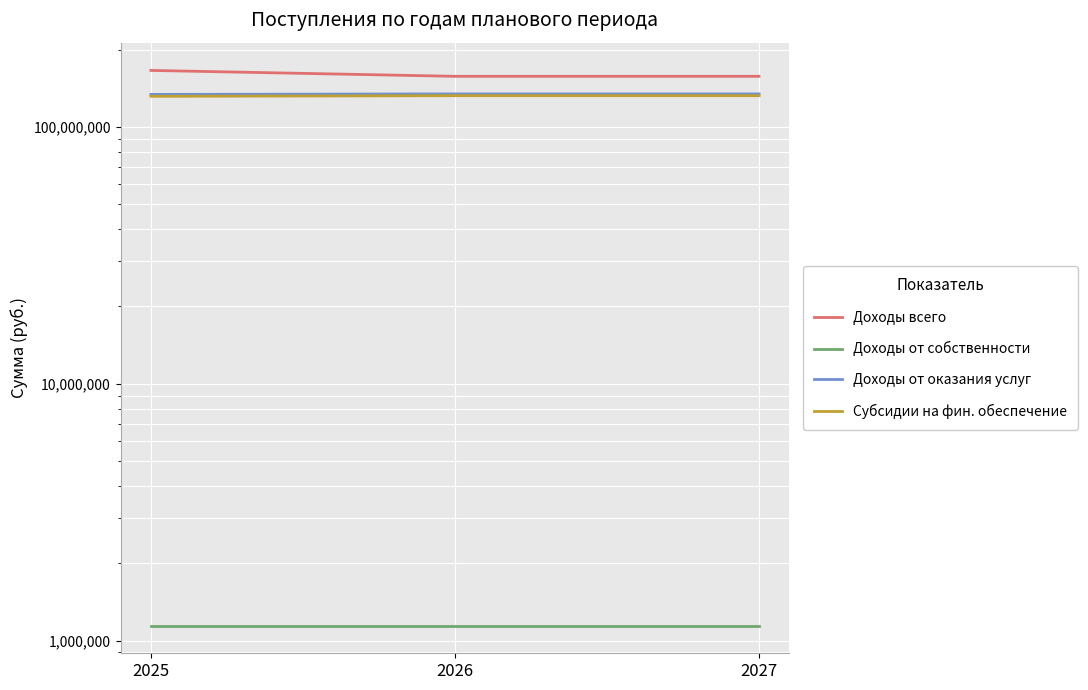

What is the maximum value for Доходы от собственности?

1145978.4